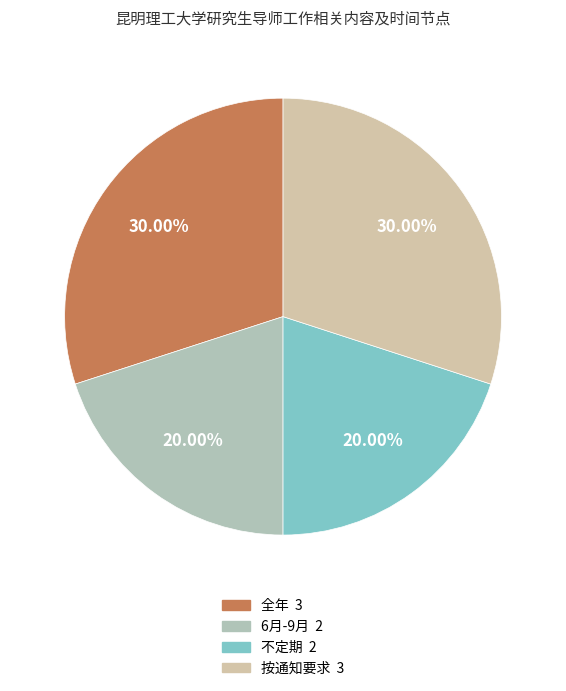

How many segments does this pie chart have?

4